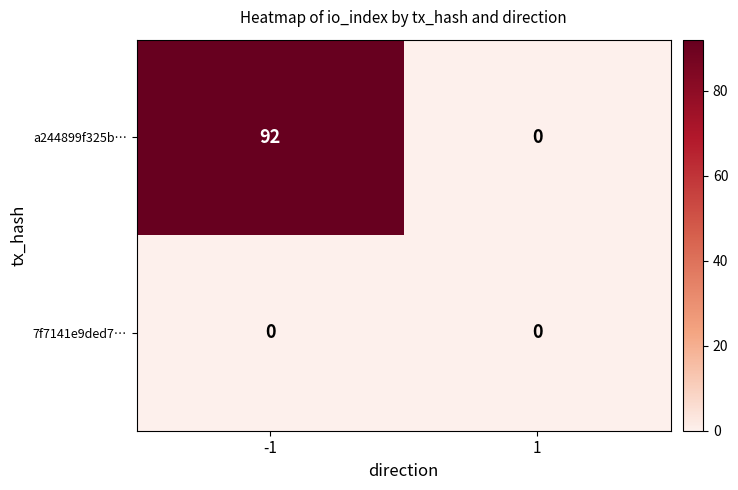

Reading right to left, what are all the values shown in this chart?

a244899f325b…: 0	92
7f7141e9ded7…: 0	0